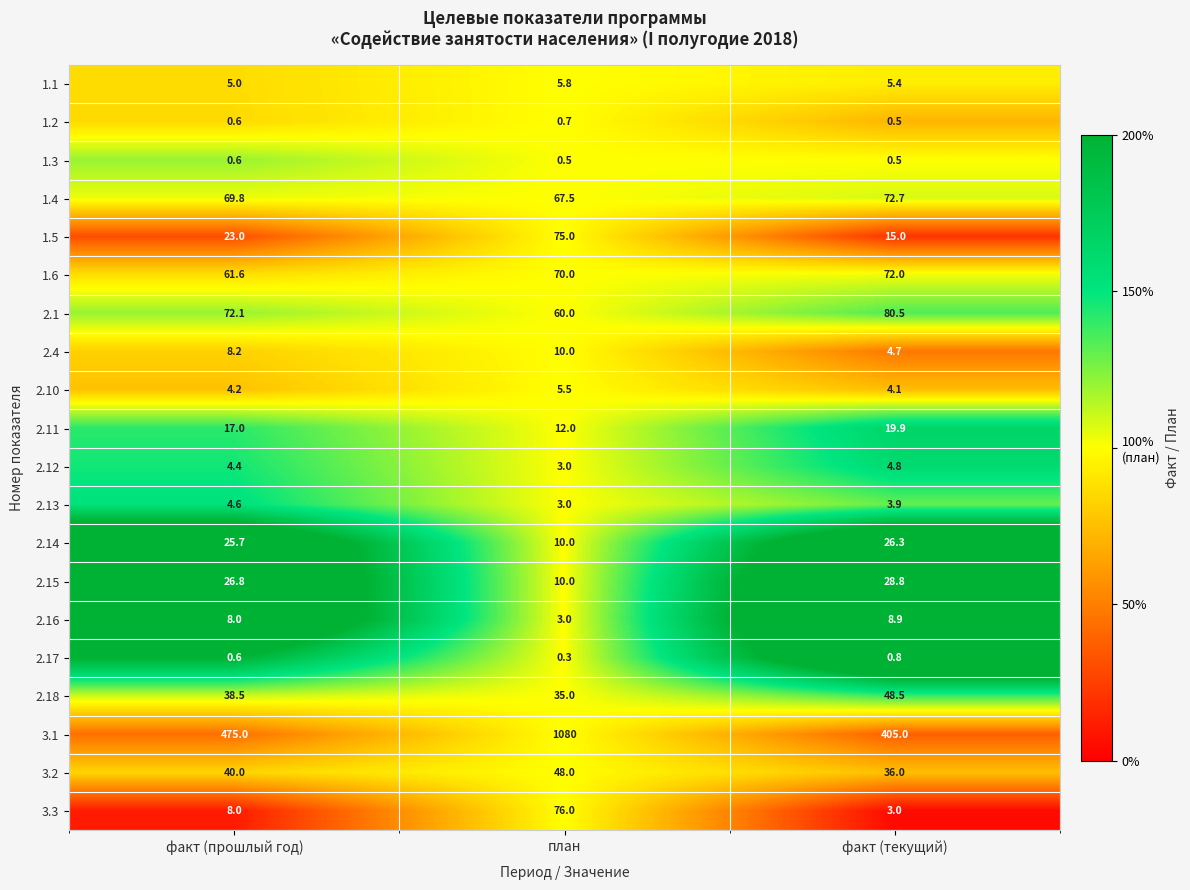

Is it true that 3.1 equals 1080.0 at план?

True